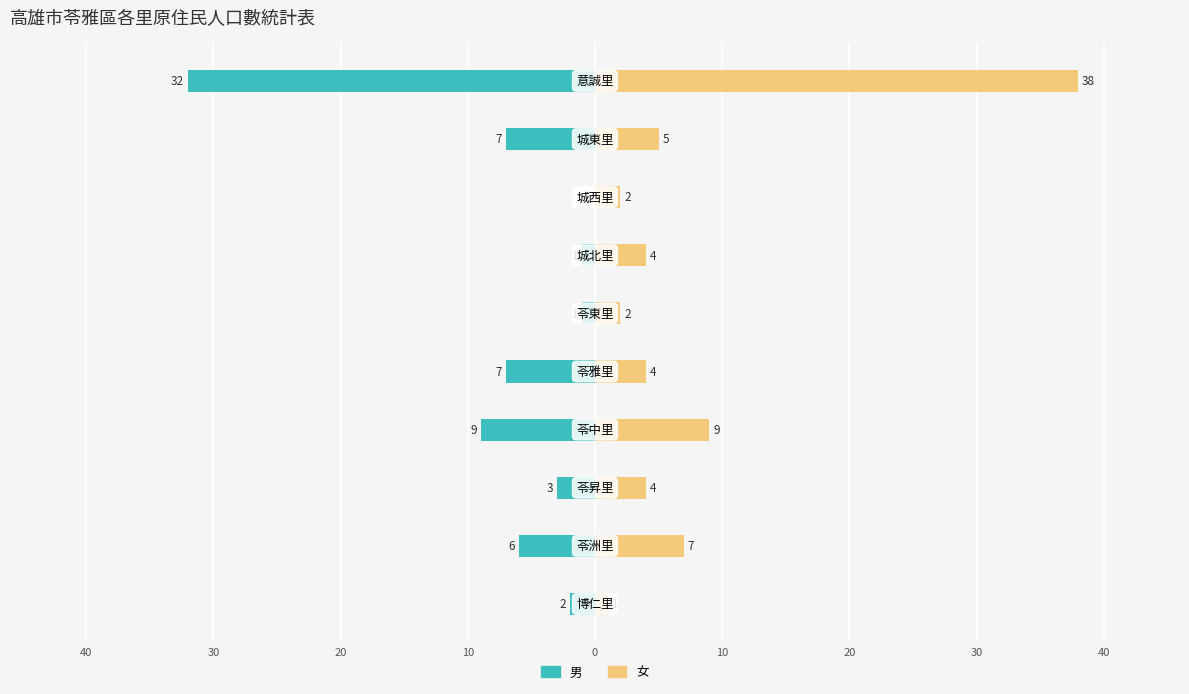

The value of 男 at 40 is 0. True or false?

False